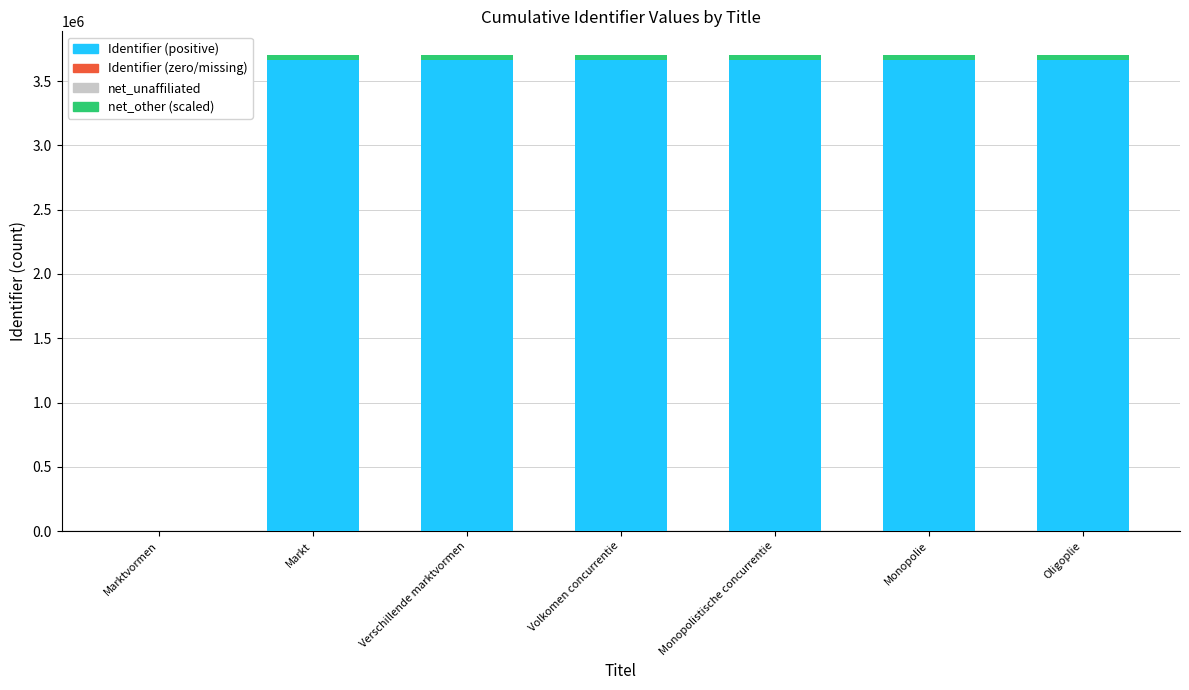

The Identifier (positive) series shows 4812713.2 at Verschillende marktvormen. True or false?

False